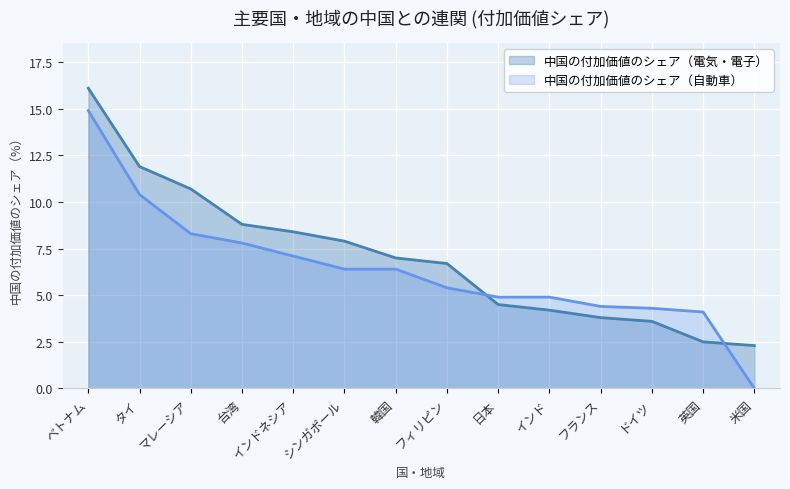

The value of 中国の付加価値のシェア（自動車） at 英国 is 4.1. True or false?

True